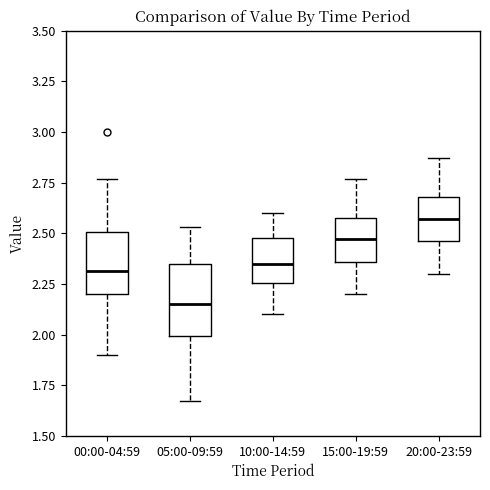

Reading left to right, transcribe this box plot: for each box, give where its median line is, the range the box spans, and where its two whiskers end, as read against the y-axis. The values are not printed on the chart, so give them approximately, as read against the axis.

00:00-04:59: median 2.30, box 2.20 to 2.50, whiskers 1.90 to 2.75
05:00-09:59: median 2.15, box 2.00 to 2.35, whiskers 1.65 to 2.55
10:00-14:59: median 2.35, box 2.25 to 2.50, whiskers 2.10 to 2.60
15:00-19:59: median 2.45, box 2.35 to 2.60, whiskers 2.20 to 2.75
20:00-23:59: median 2.55, box 2.45 to 2.70, whiskers 2.30 to 2.85